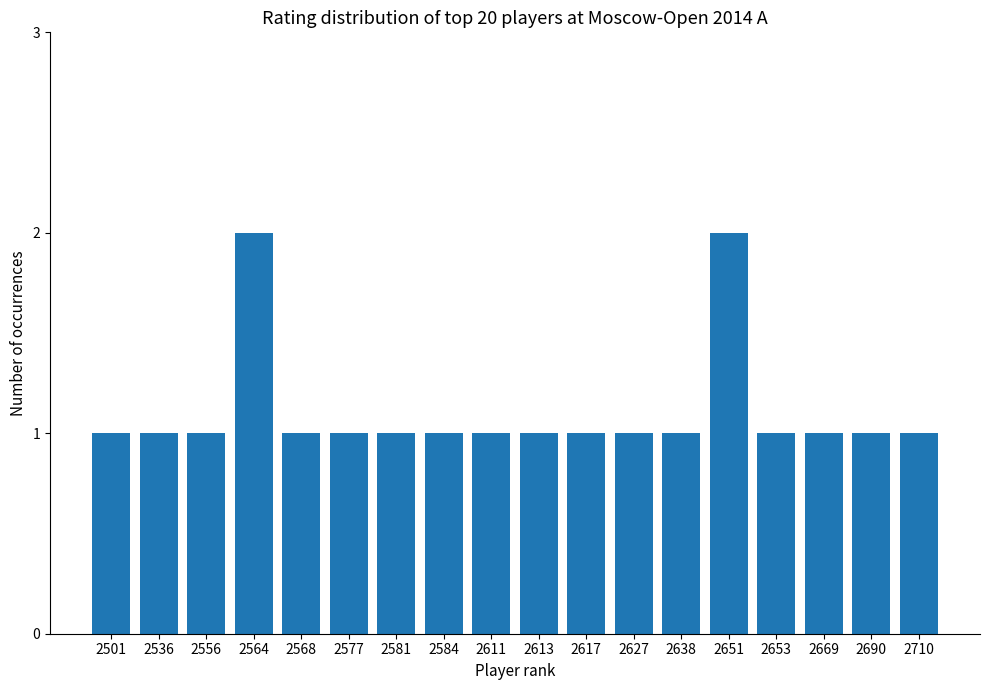

What is the sum of the values at 2577 and 2564?

3